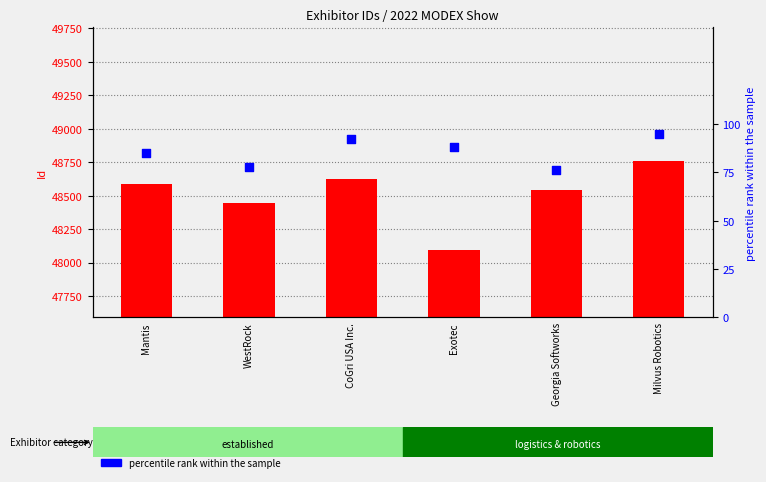

Which series contains the highest Y value?

Id